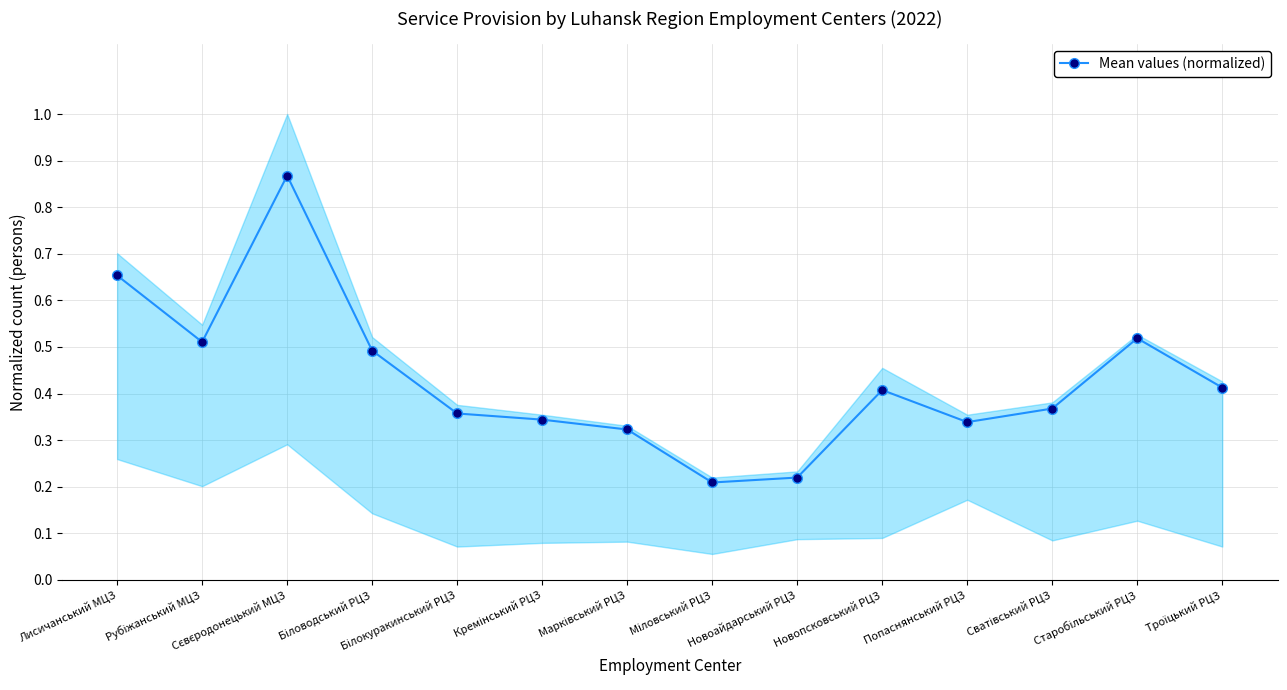

List the labels in order of value, largest first.

Сєвєродонецький МЦЗ, Лисичанський МЦЗ, Старобільський РЦЗ, Рубіжанський МЦЗ, Біловодський РЦЗ, Троїцький РЦЗ, Новопсковський РЦЗ, Сватівський РЦЗ, Білокуракинський РЦЗ, Кремінський РЦЗ, Попаснянський РЦЗ, Марківський РЦЗ, Новоайдарський РЦЗ, Міловський РЦЗ